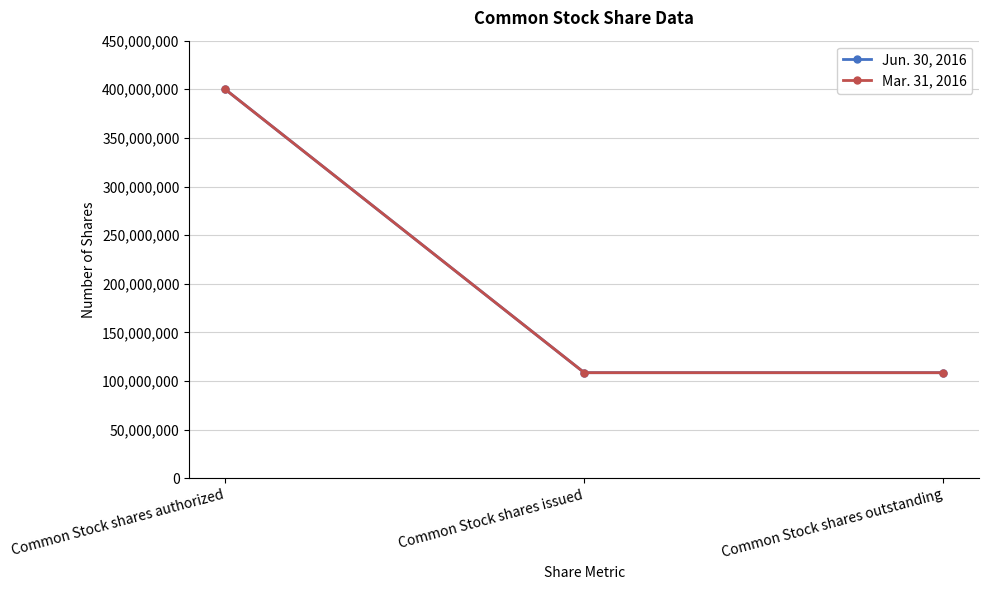

Does the chart have visible grid lines?

Yes